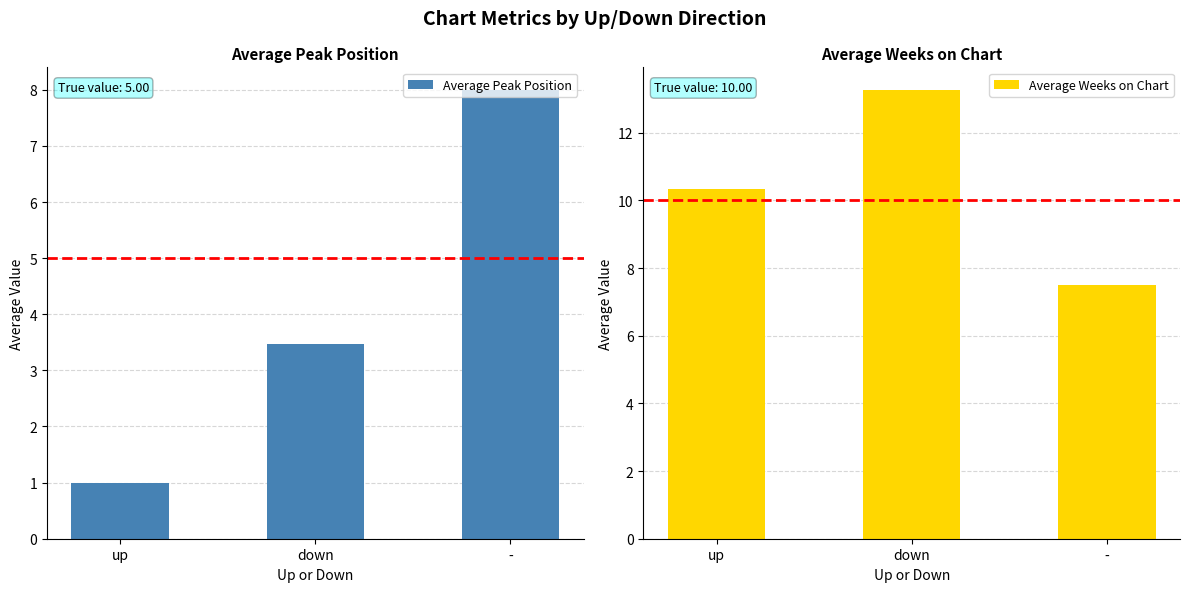

How many values in the Average Weeks on Chart series are below 10?

1